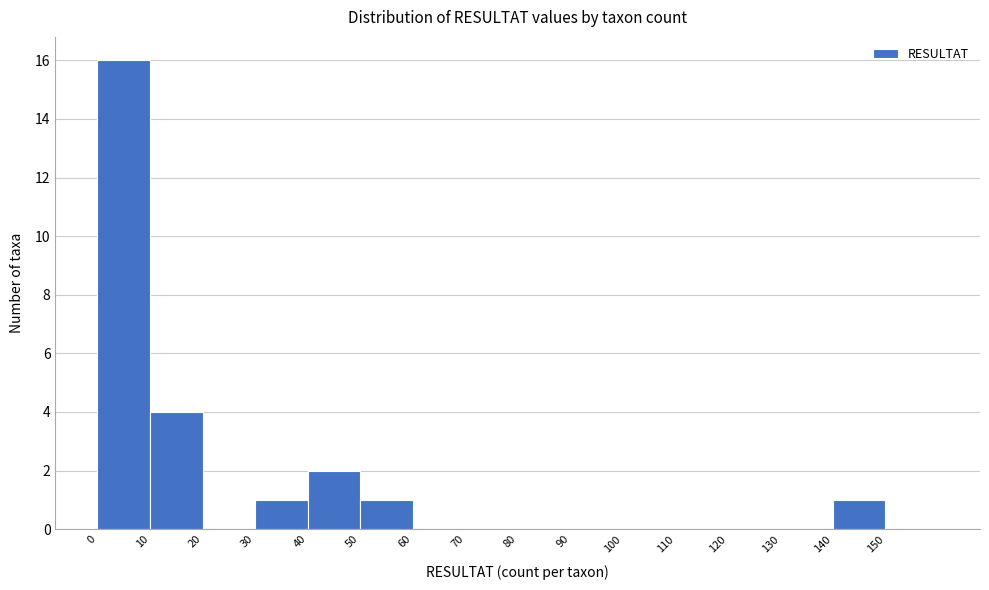

How tall is the bar that spans 50 to 60 on the x-axis? The values are not printed on the chart, so give them approximately, as read against the axis.

1